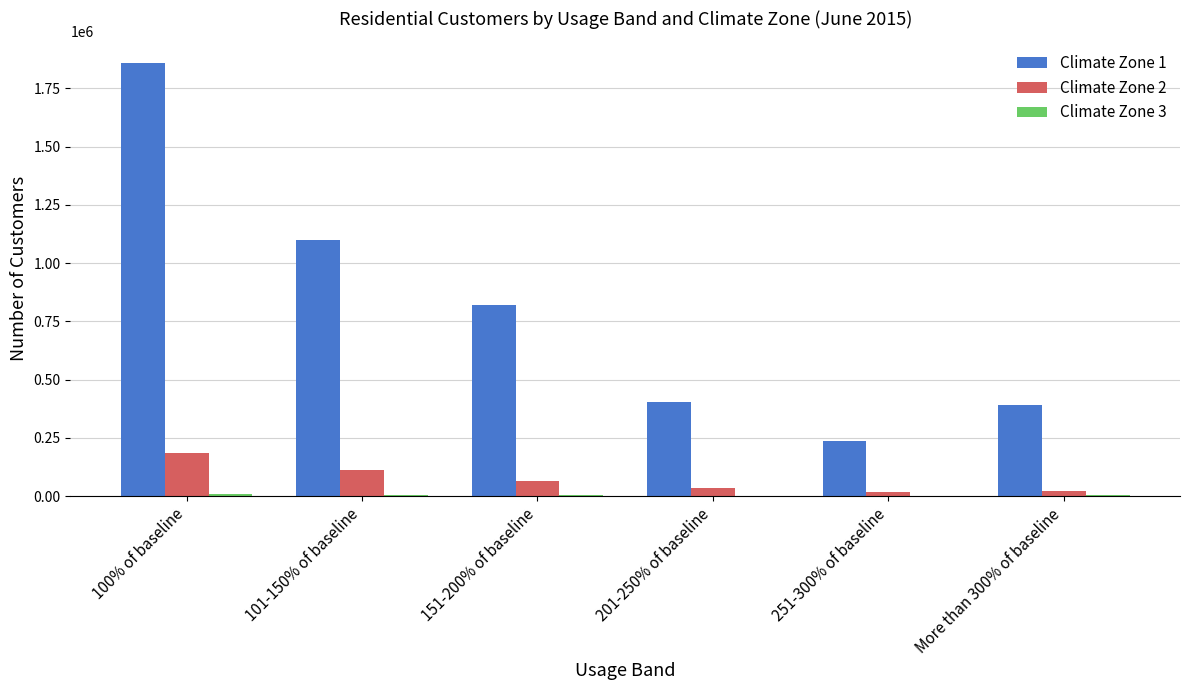

At which category does the chart reach its peak across all series?

100% of baseline